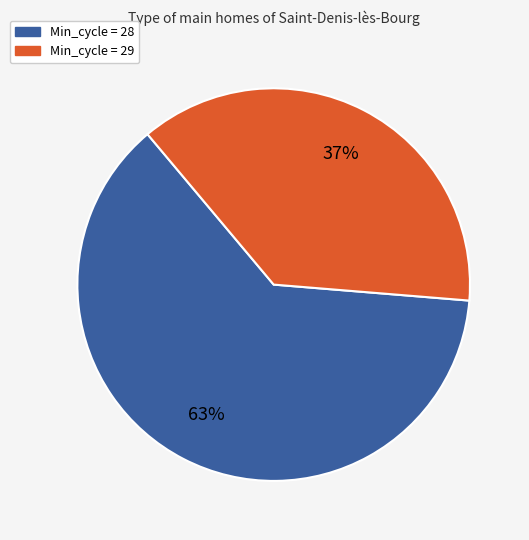

To the nearest percent, what portion does Min_cycle = 29 represent?

37%